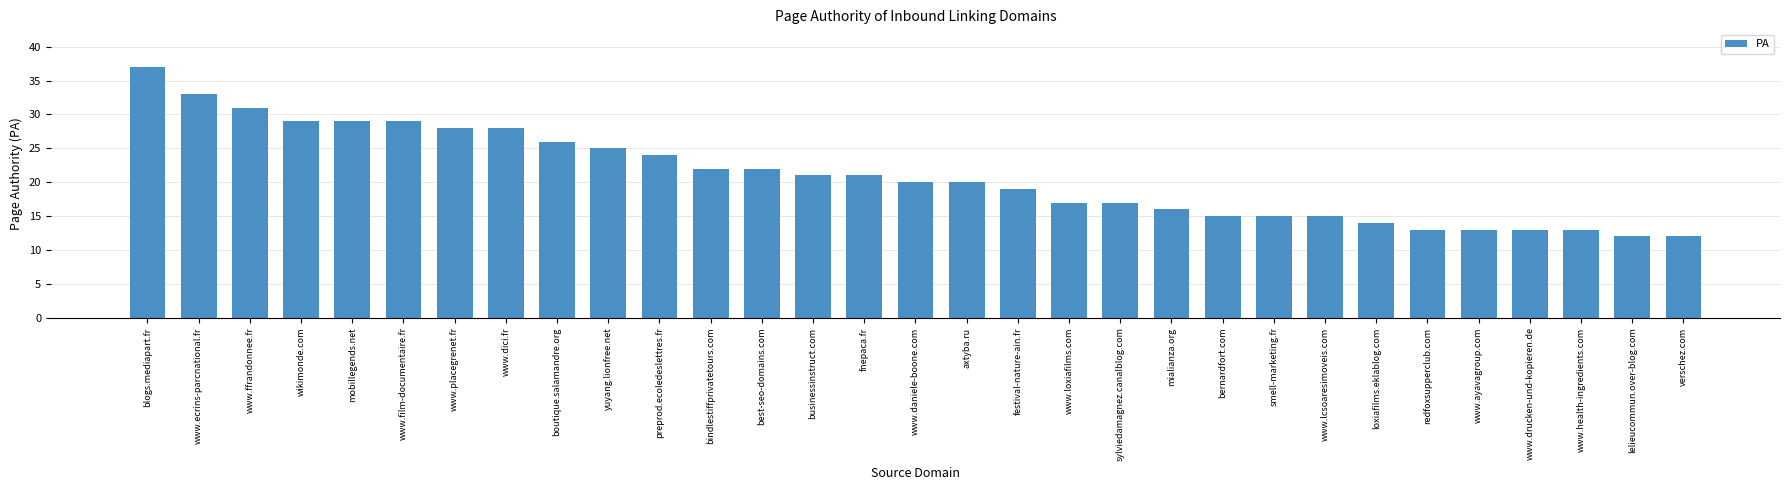

What is the smallest value displayed?

12